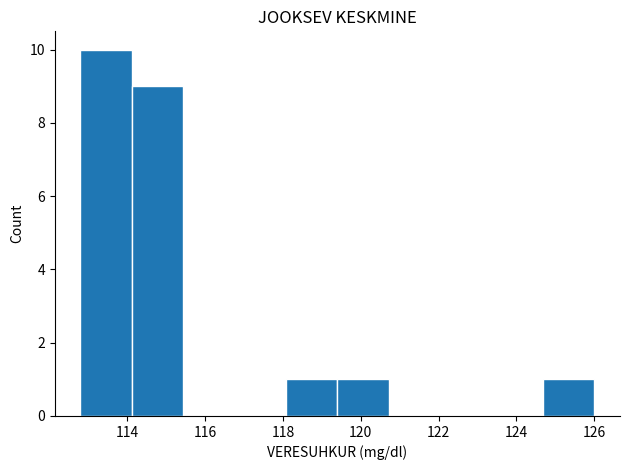

Reading left to right, transcribe this chart: for each bar, give the range it covers on the x-axis and its height. Neither the bar edges nor the heights are printed on the chart, so give them approximately, as read against the axes.

112.80 to 114.12: 10
114.12 to 115.44: 9
115.44 to 116.76: 0
116.76 to 118.08: 0
118.08 to 119.40: 1
119.40 to 120.72: 1
120.72 to 122.04: 0
122.04 to 123.36: 0
123.36 to 124.68: 0
124.68 to 126.00: 1